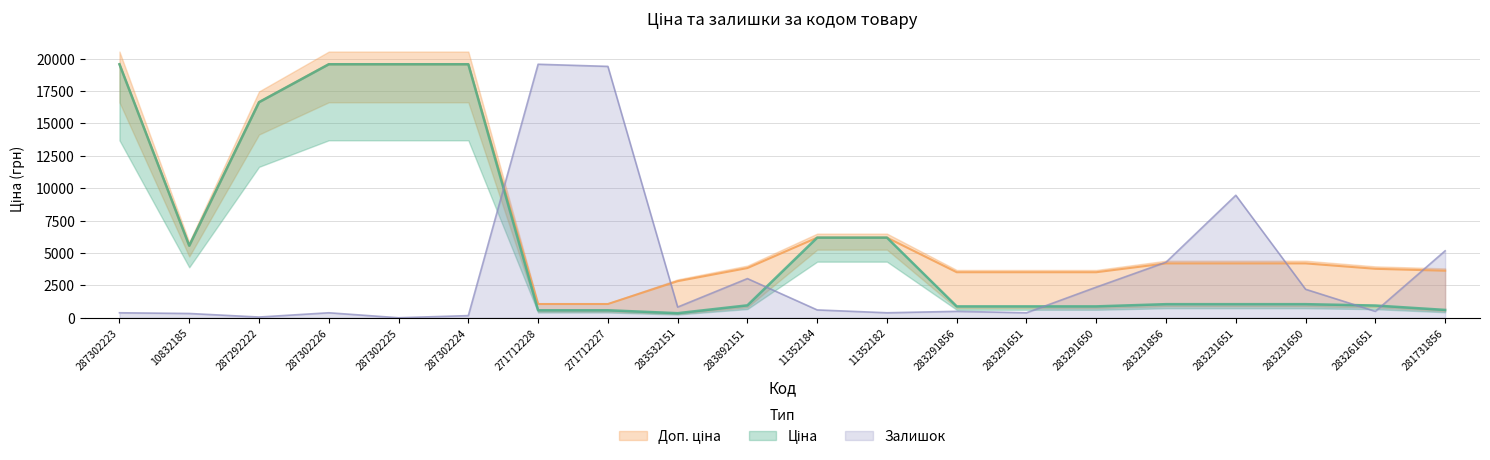

What are all the series names shown in the legend?

Ціна, Доп. ціна, Залишок